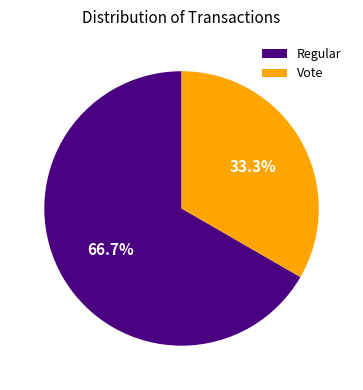

Which category has the smallest portion of the pie?

Vote